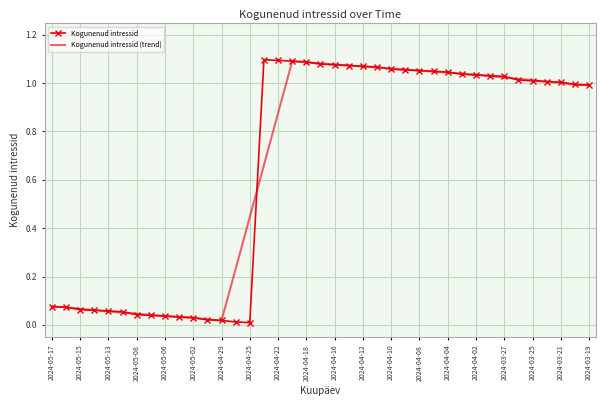

Which series has the widest spread of values?

Kogunenud intressid